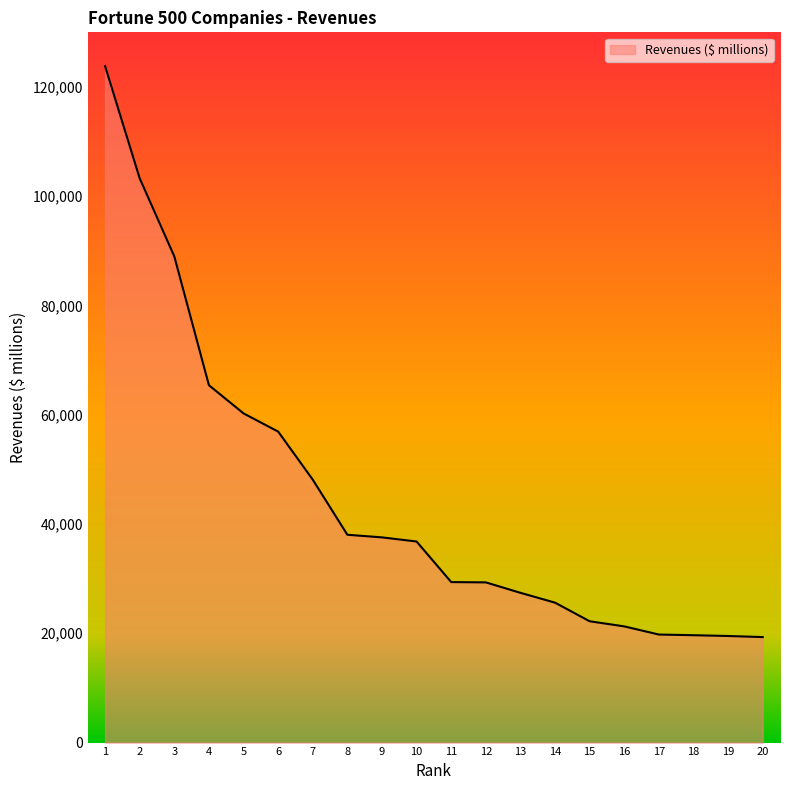

Is it true that the value at 4 is 36219.0?

False